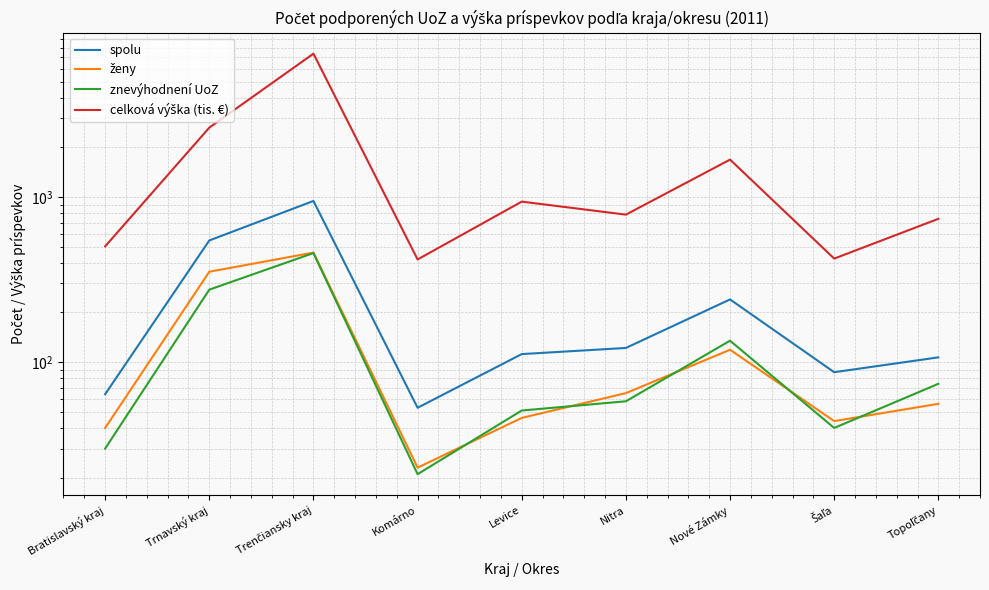

True or false: spolu has a value of 30.2 at Bratislavský kraj.

False